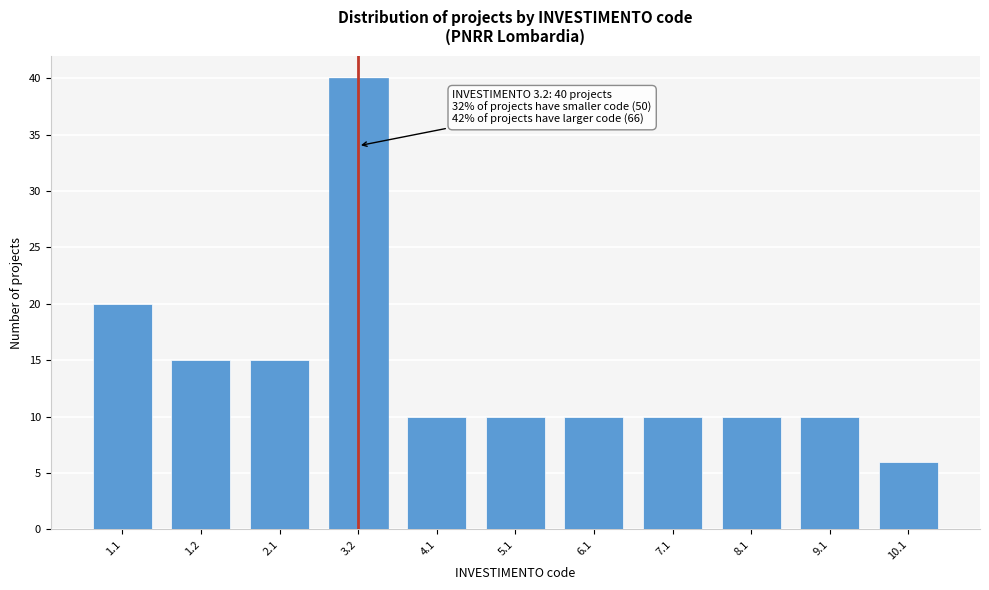

Reading left to right, what are all the values shown in this chart?

20	15	15	40	10	10	10	10	10	10	6